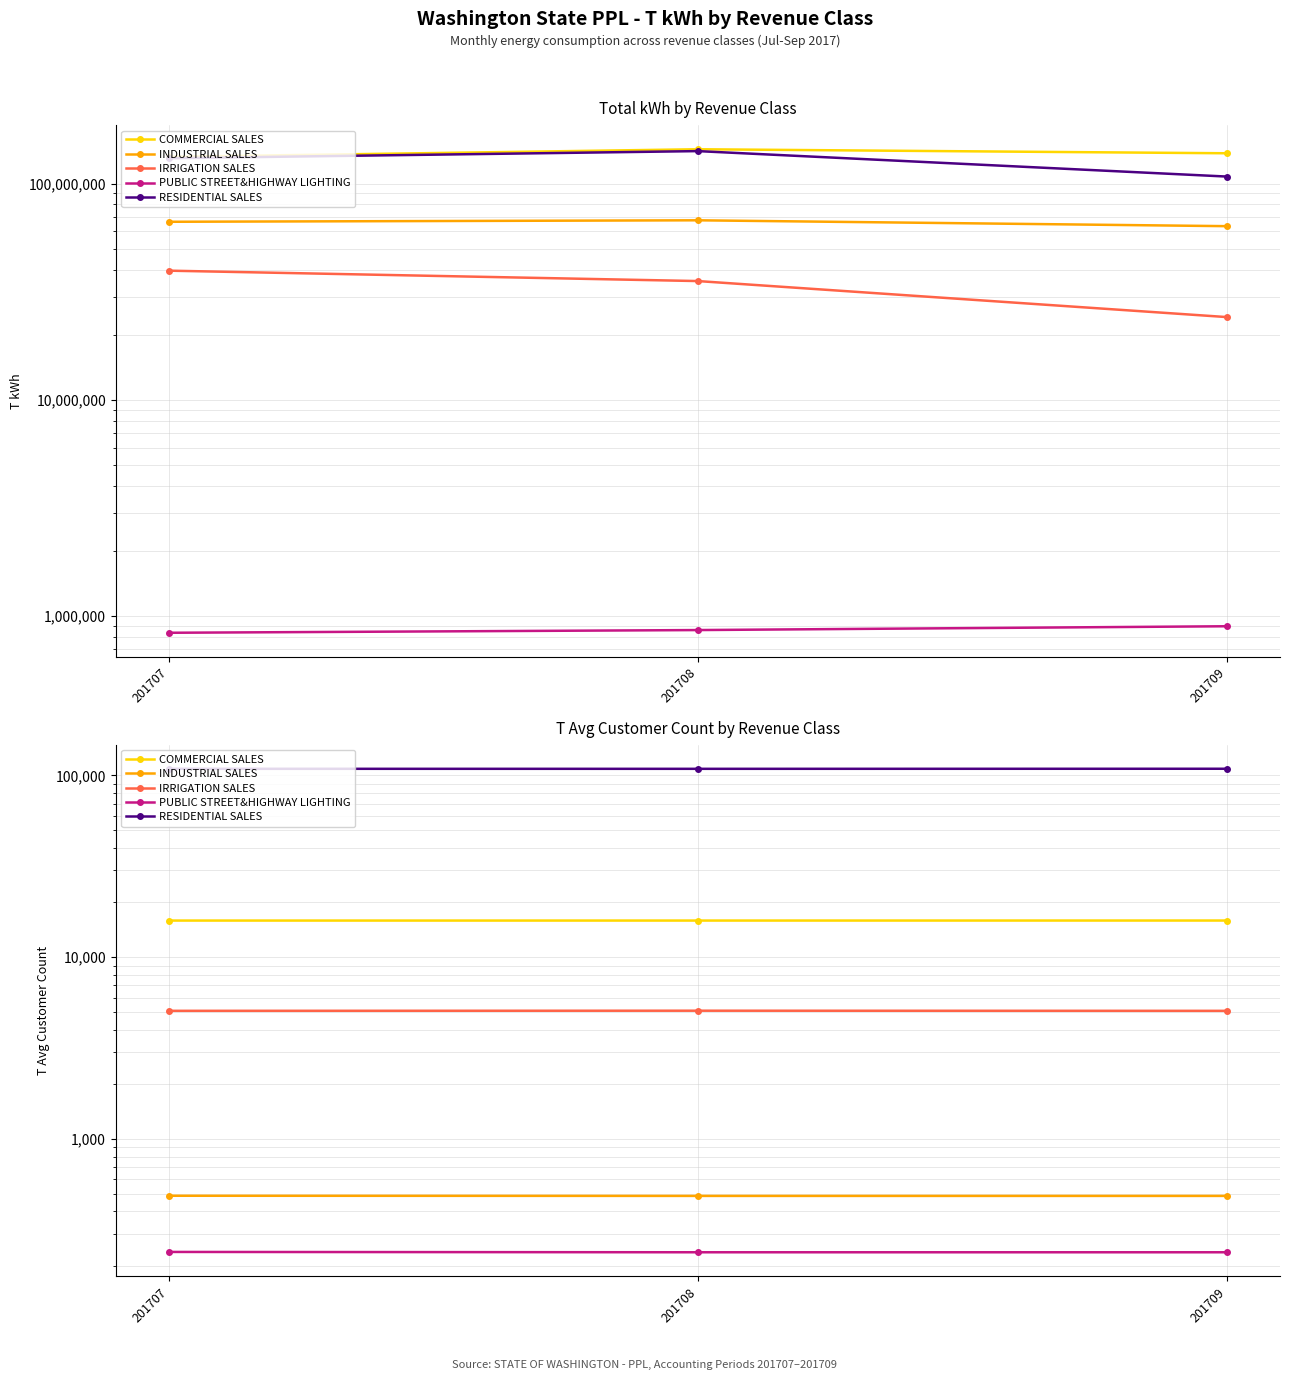

Rank the series by their maximum value, from lowest to highest.

PUBLIC STREET&HIGHWAY LIGHTING, INDUSTRIAL SALES, IRRIGATION SALES, COMMERCIAL SALES, RESIDENTIAL SALES